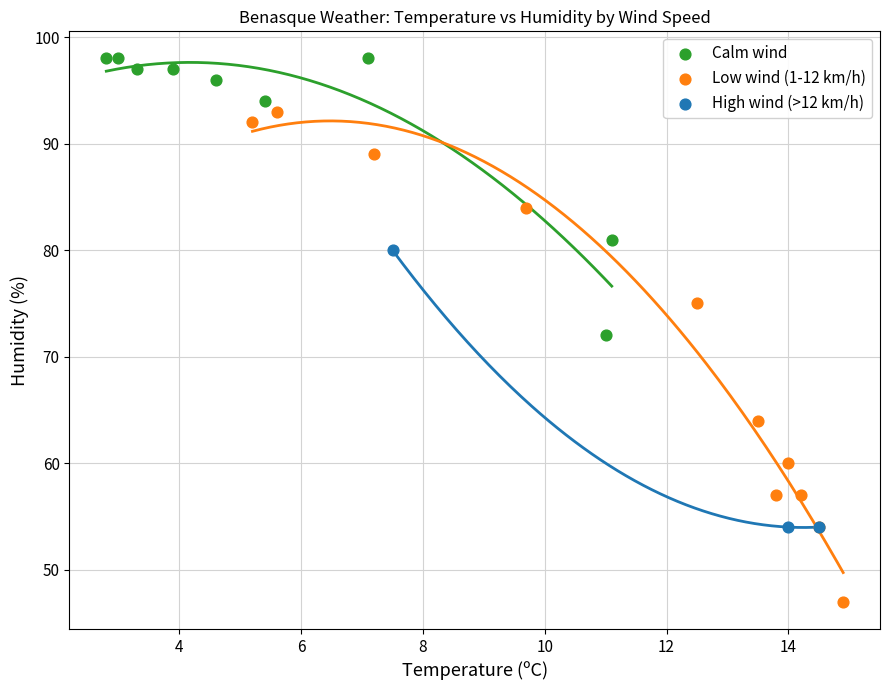

Which series contains the lowest Y value?

Low wind (1-12 km/h)